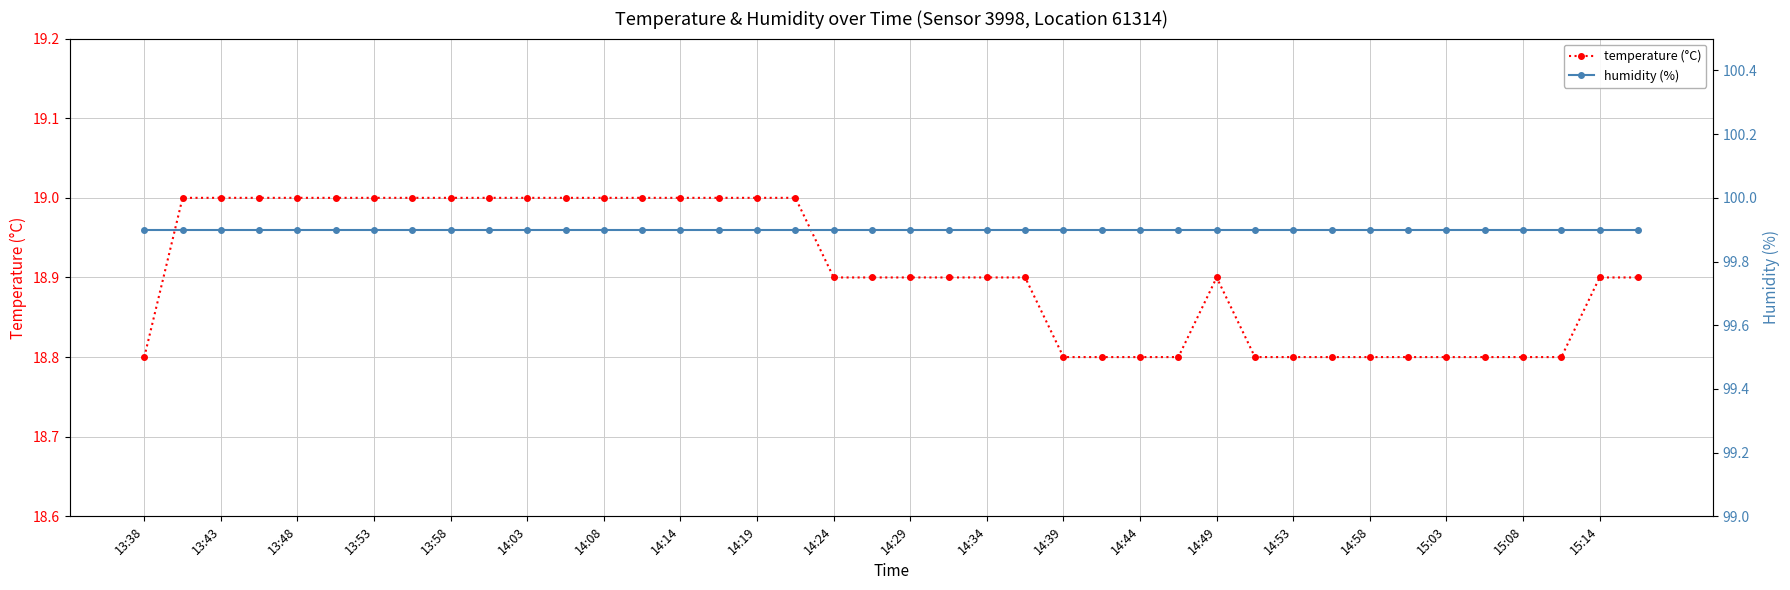

True or false: humidity (%) and temperature (°C) cross at least once.

False